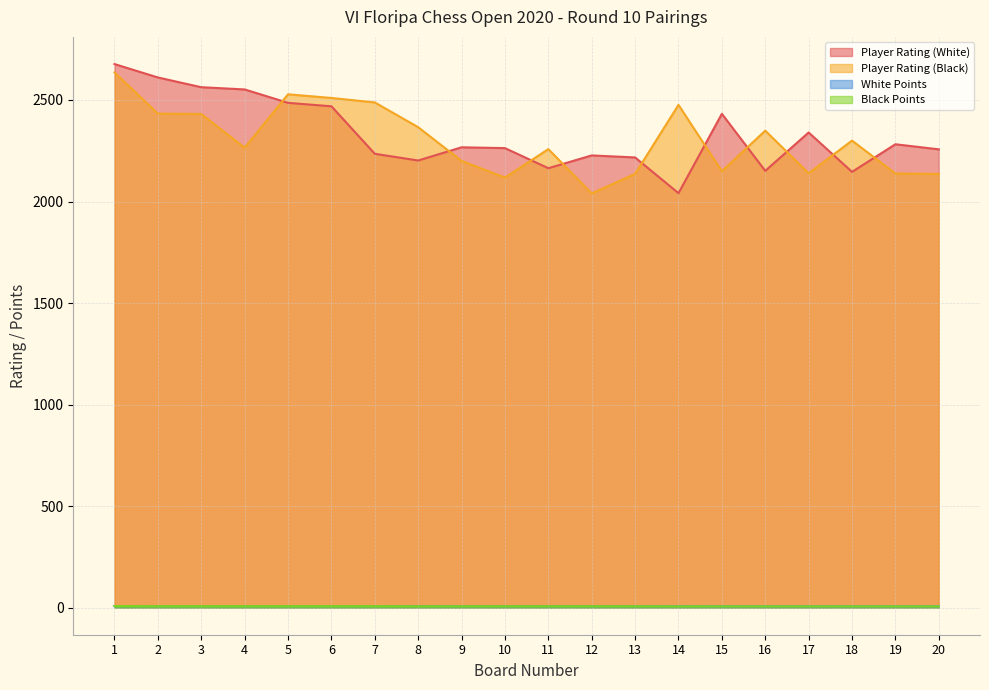

Which category has the highest value in the Black Points series?

1